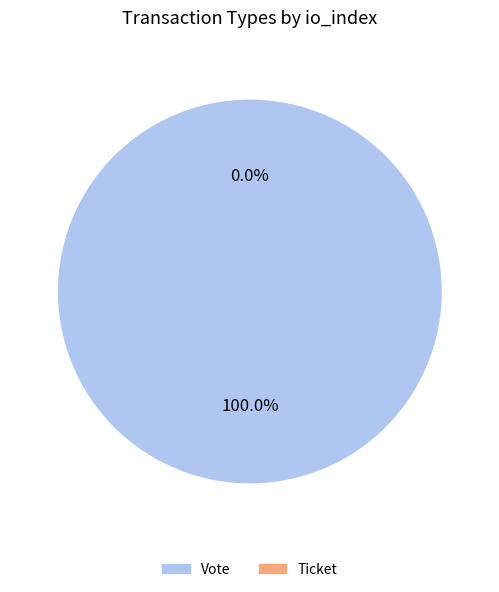

To the nearest percent, what is the combined percentage of Ticket and Vote?

100%